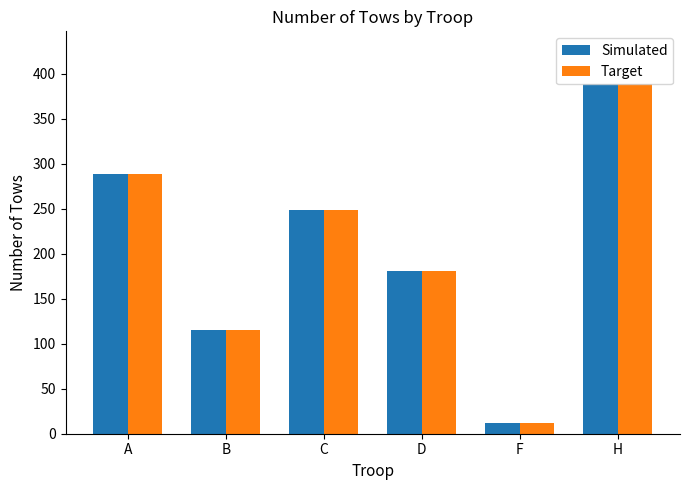

Which category has the highest value in the Simulated series?

H